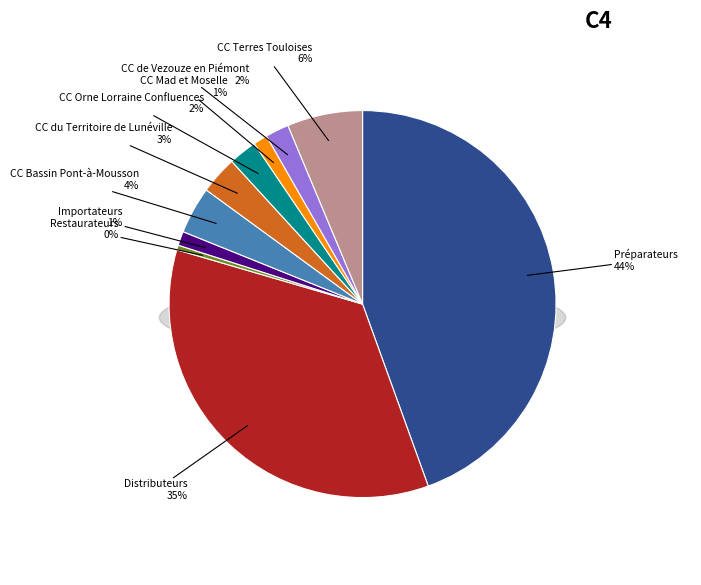

Count the number of slices in the pie.

10